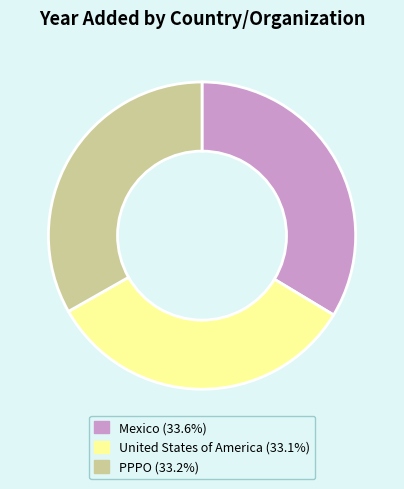

Is the sum of Mexico (33.6%) and United States of America (33.1%) greater than half?

Yes